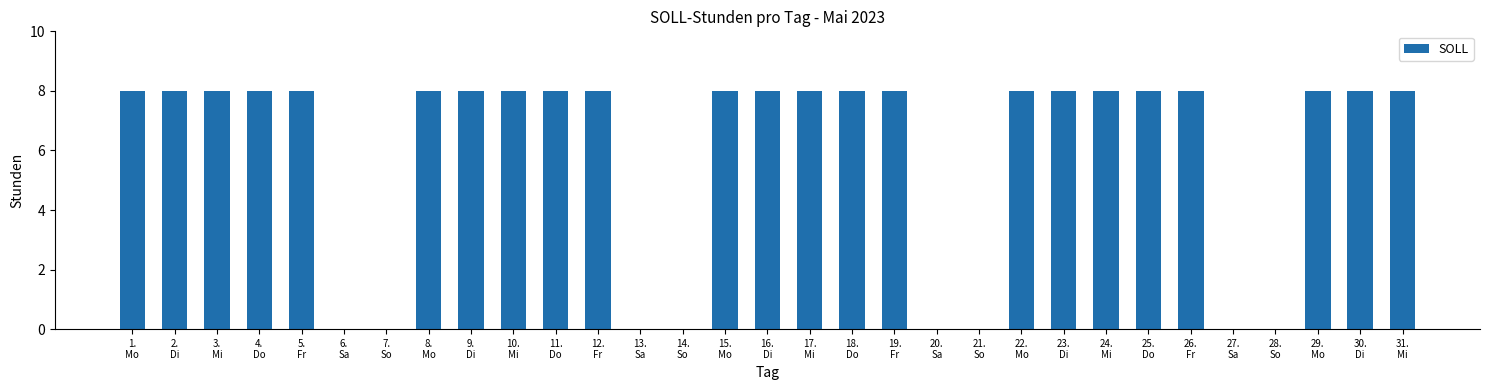

What is the maximum value shown in the chart?

8